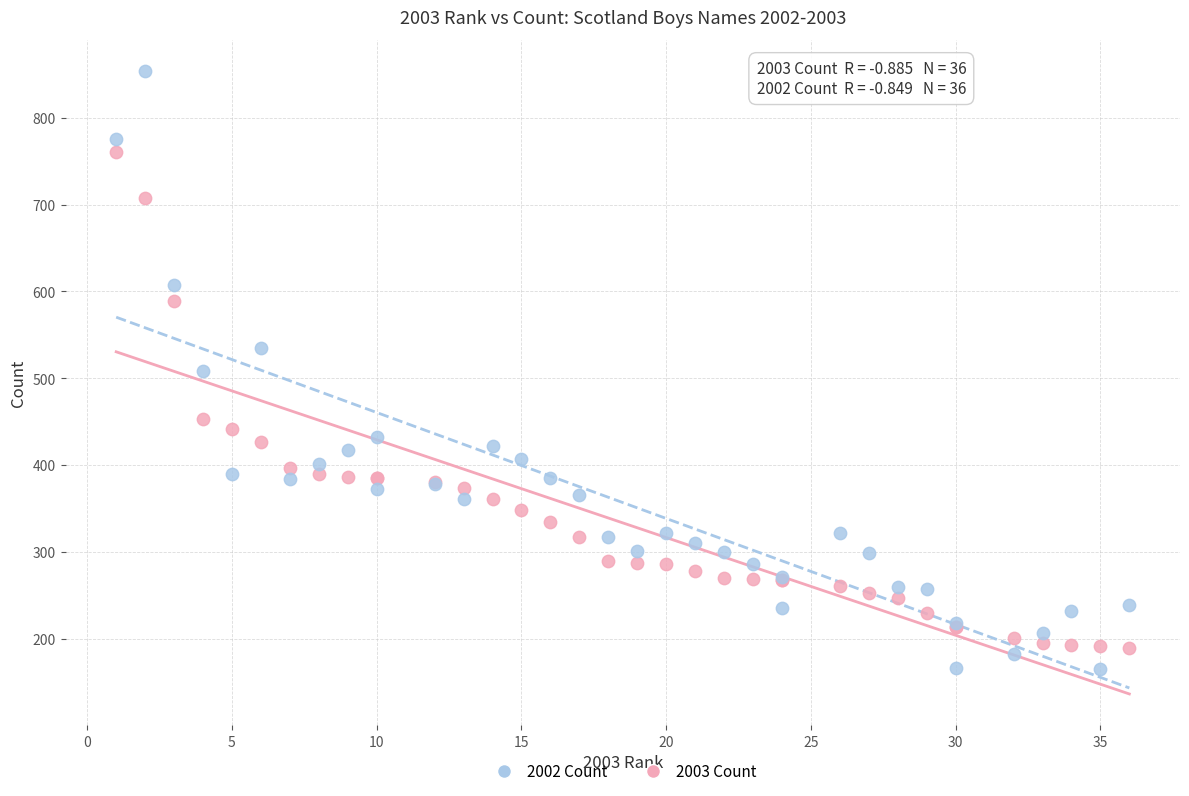

What is the X range (max minus min) for the scatter plot?

35